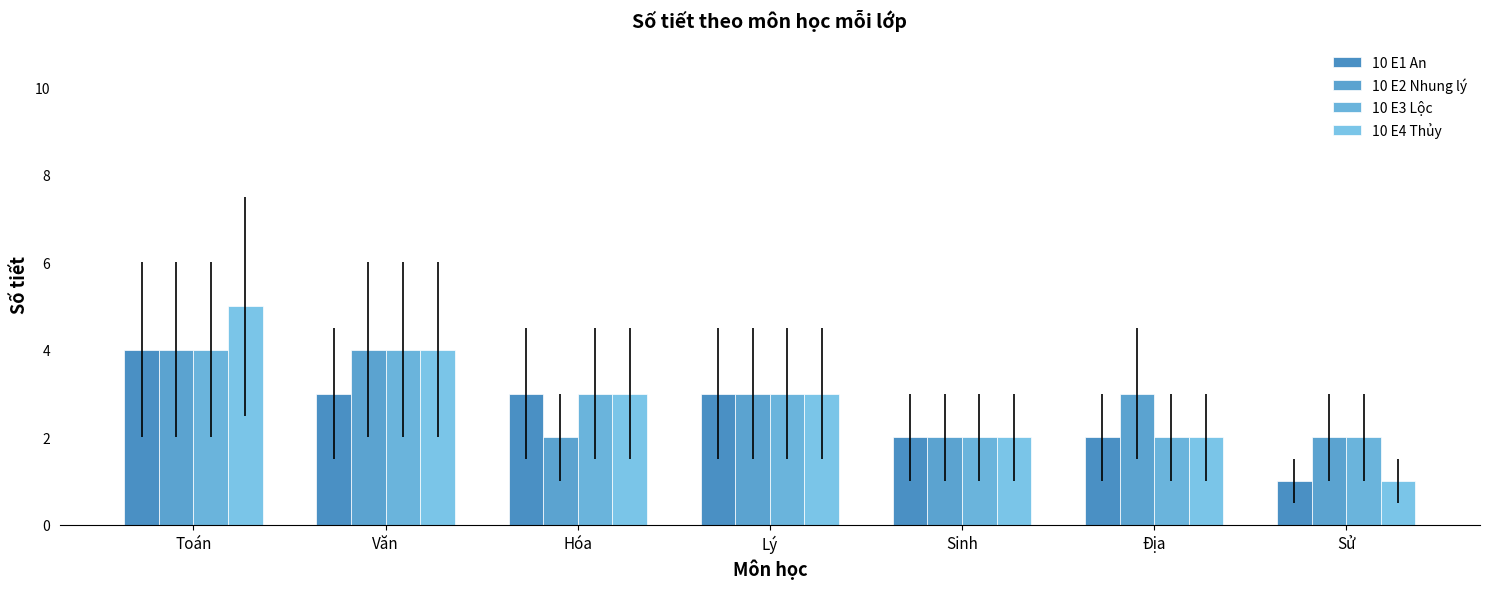

Between Toán and Hóa, which is larger?

Toán